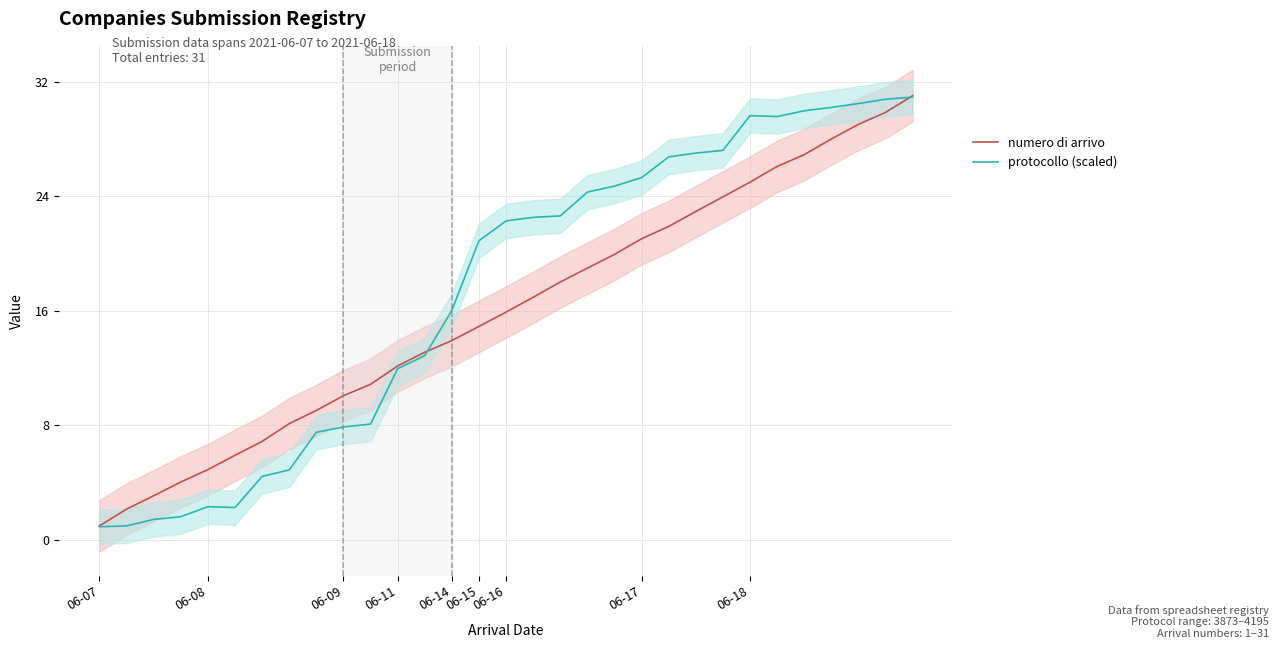

What is the difference between the protocollo (scaled) values at 9 and 20?

17.4